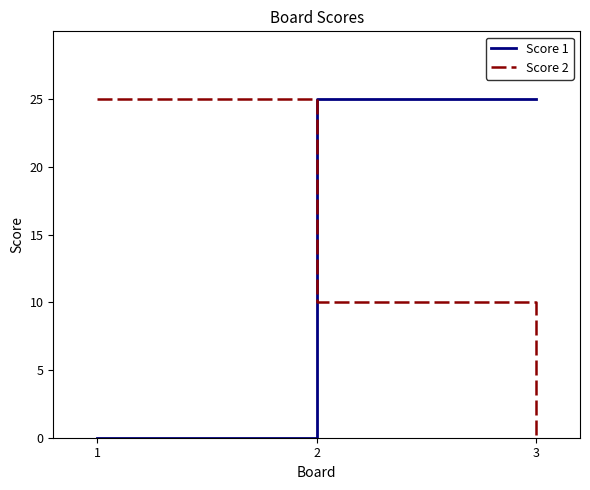

True or false: Score 1 has a value of 12 at 2.

False